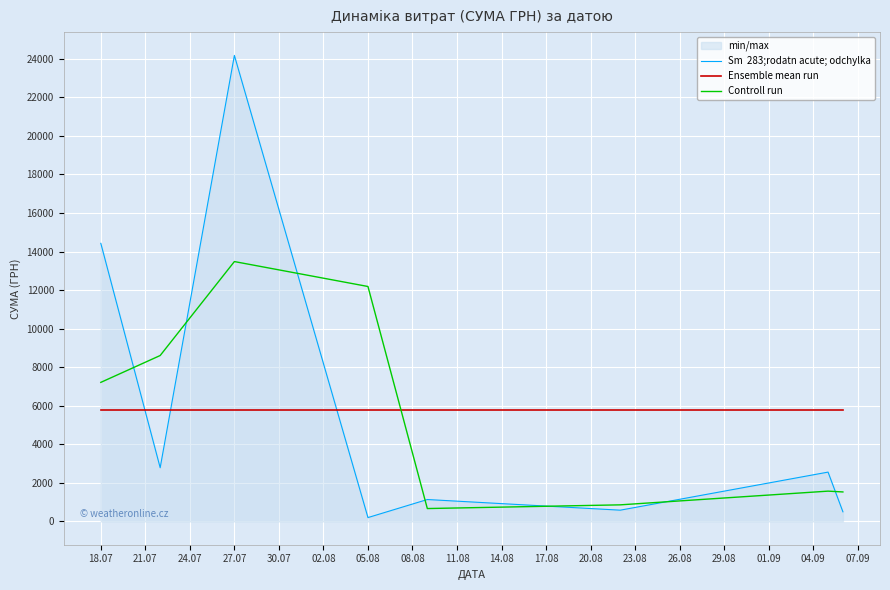

At which category does the chart reach its peak across all series?

27.07